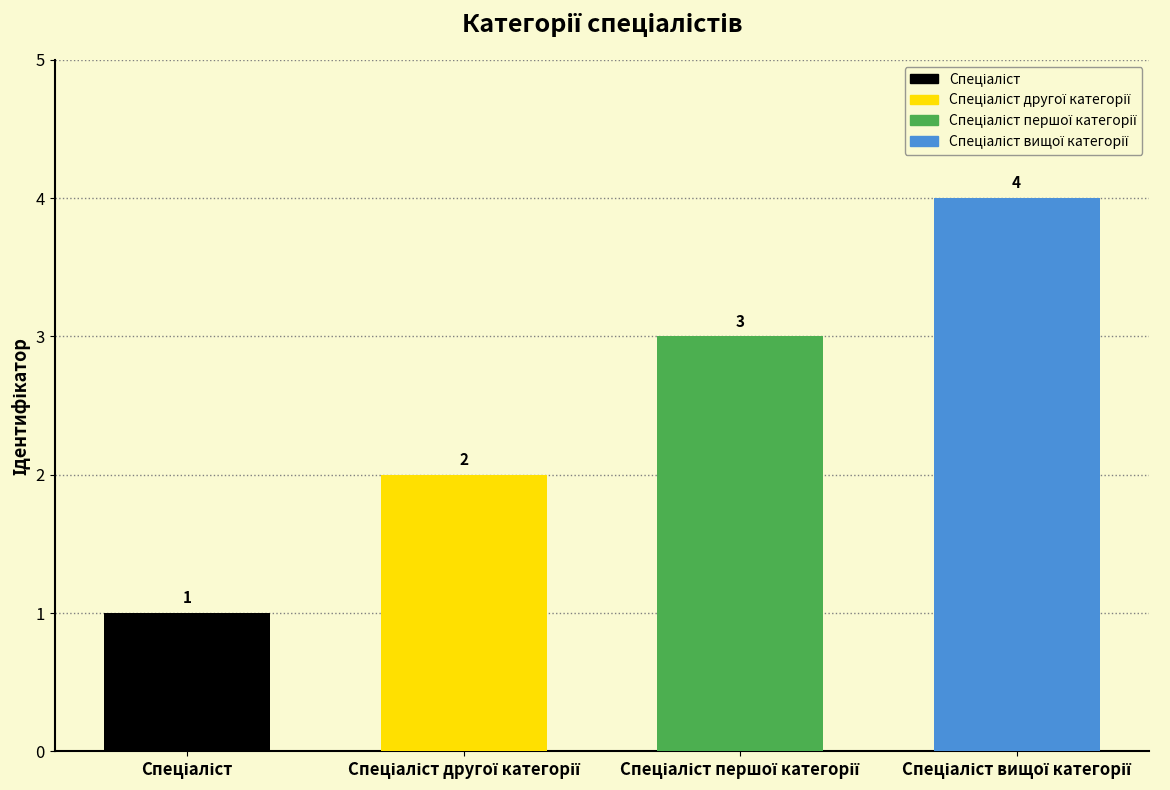

What is the greatest value displayed?

4